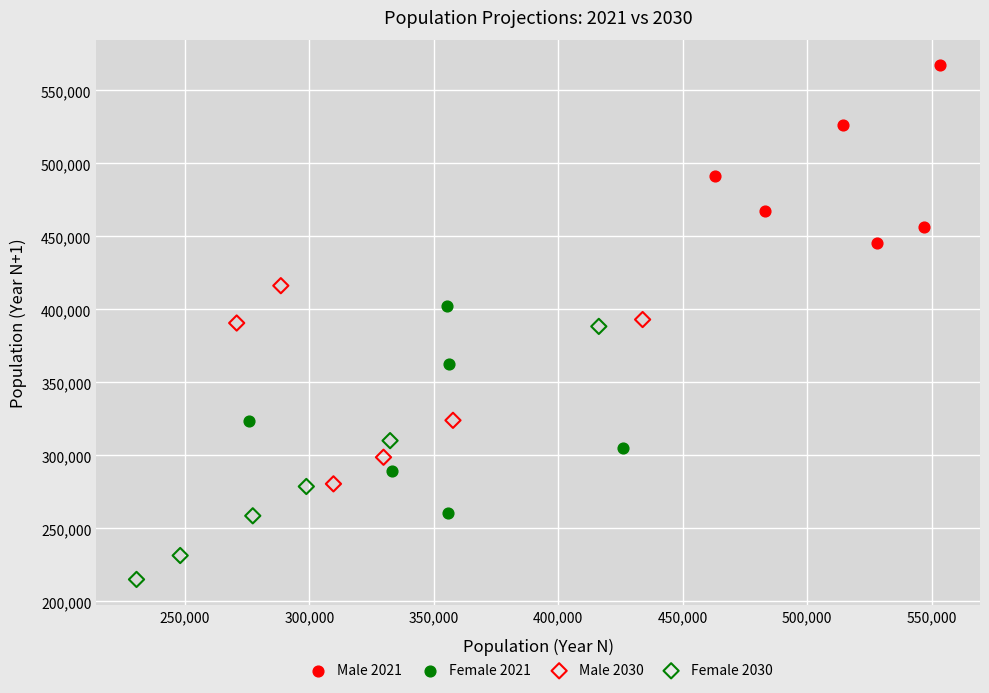

Which series has the largest Y range (max minus min)?

Female 2030